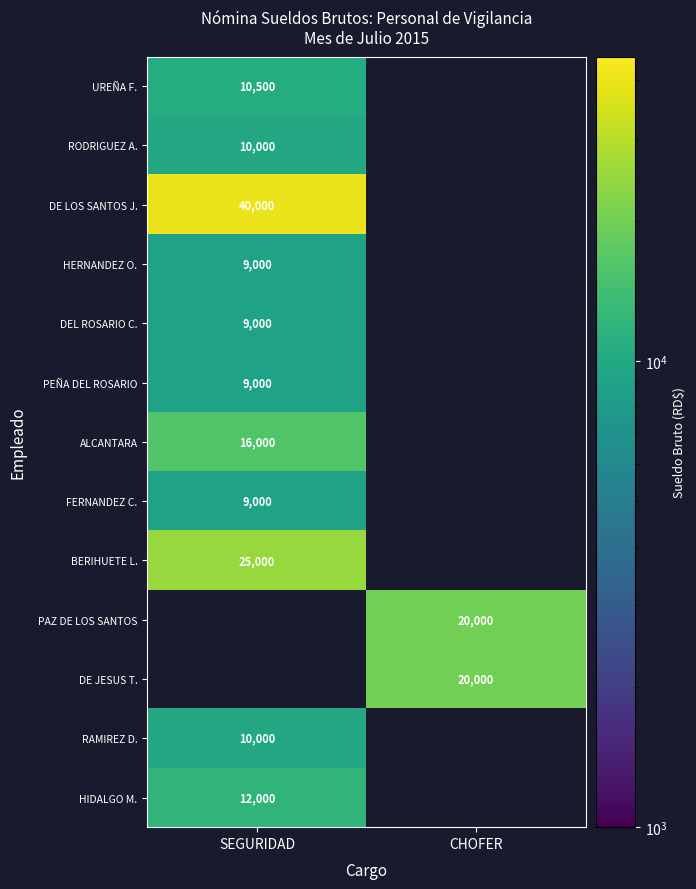

The value of PEÑA DEL ROSARIO at SEGURIDAD is 9000. True or false?

True